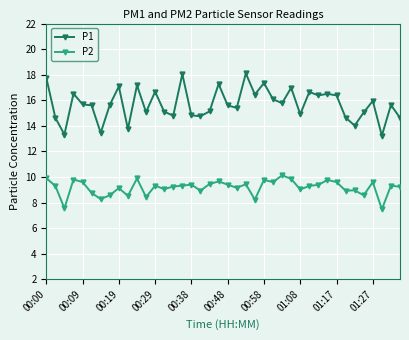

True or false: P2 and P1 intersect in this chart.

False